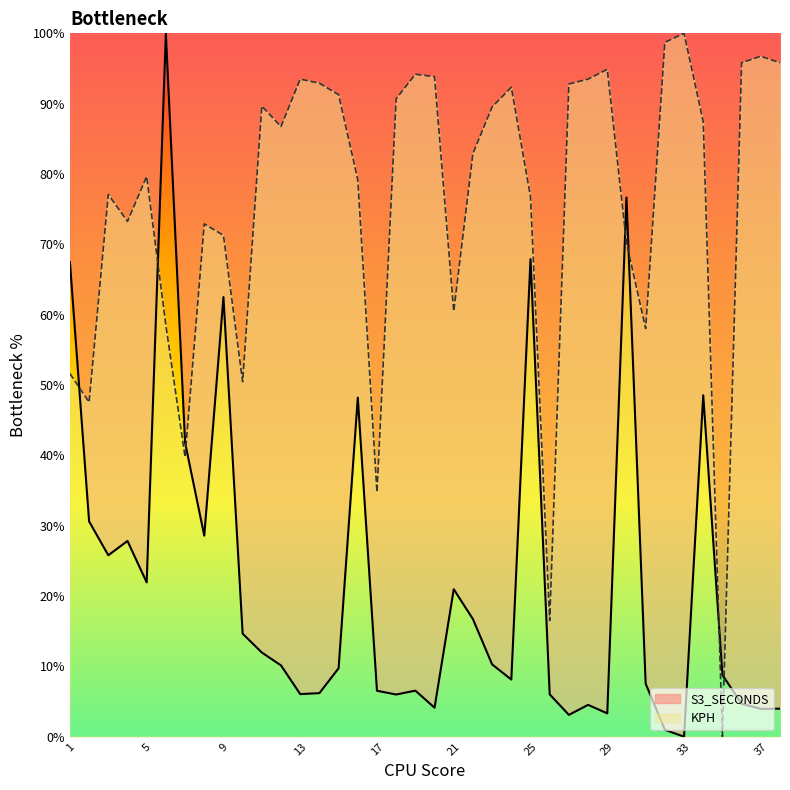

How many times do S3_SECONDS and KPH cross each other?

7